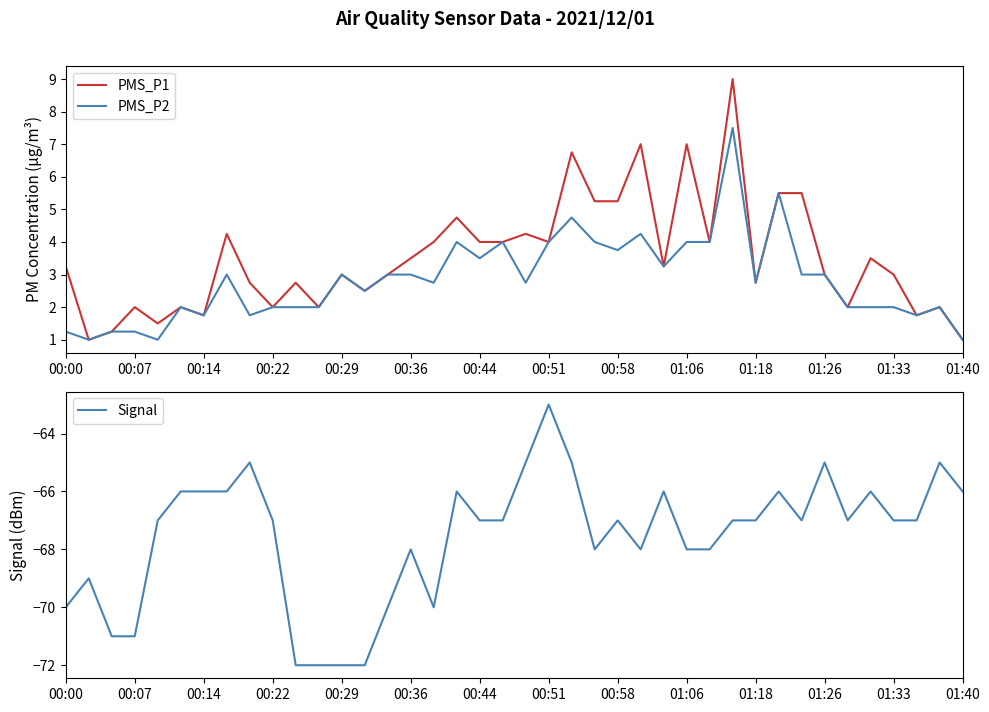

What is the highest value of the PMS_P2 series?

7.5